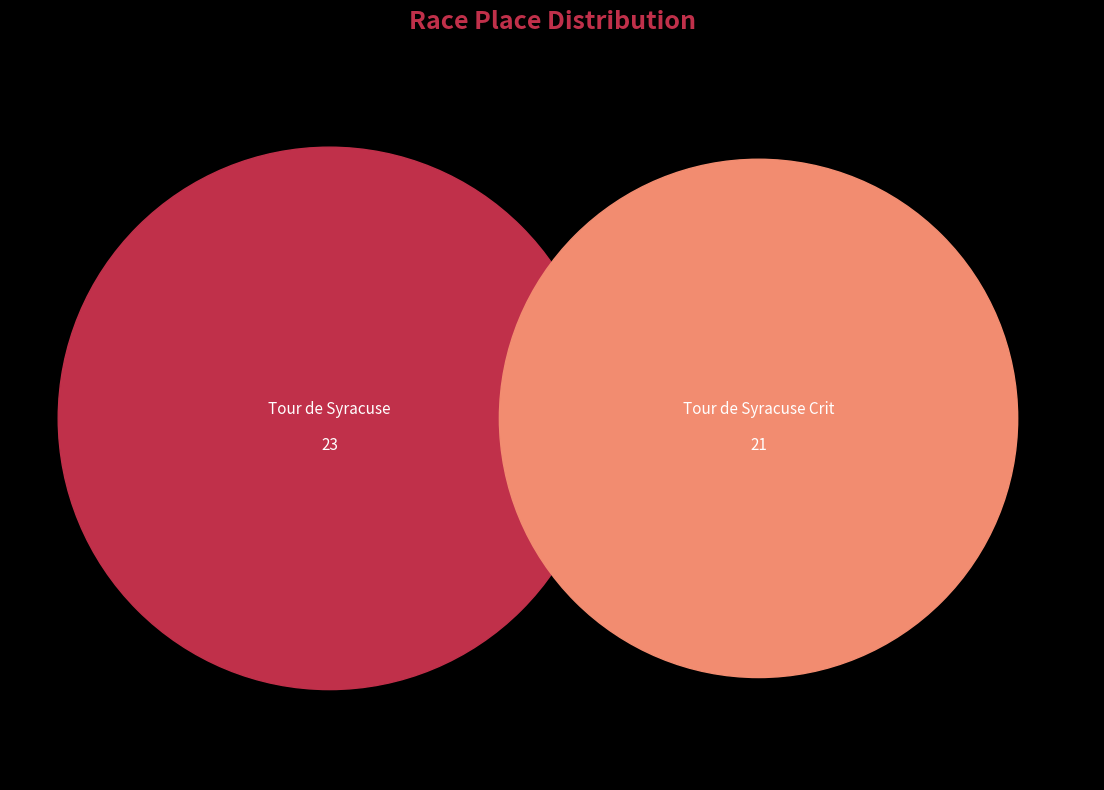

True or false: Tour de Syracuse Crit accounts for 33% of the total.

False